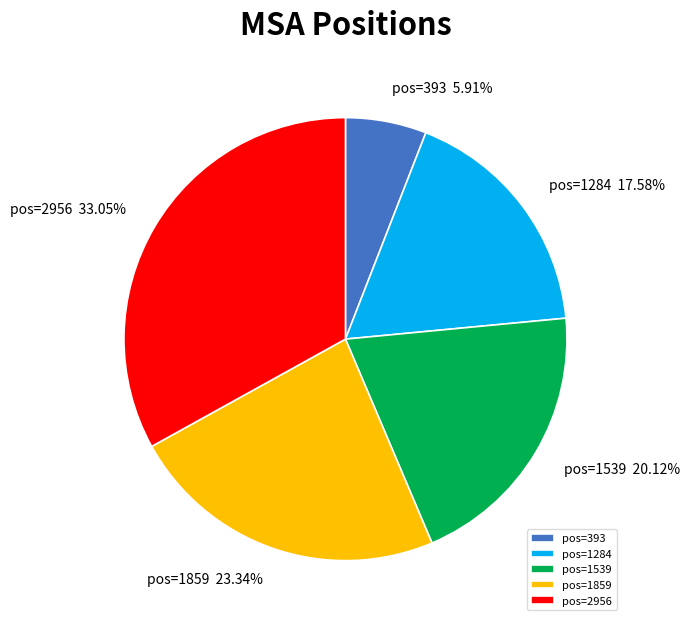

Which has a higher value, pos=1539 or pos=393?

pos=1539